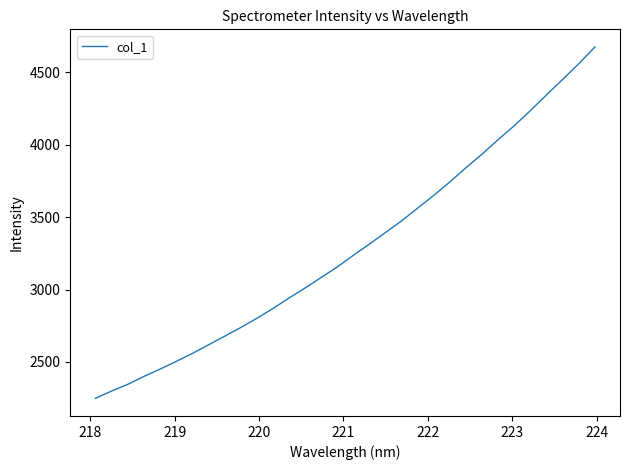

What is the smallest value displayed?

2248.6